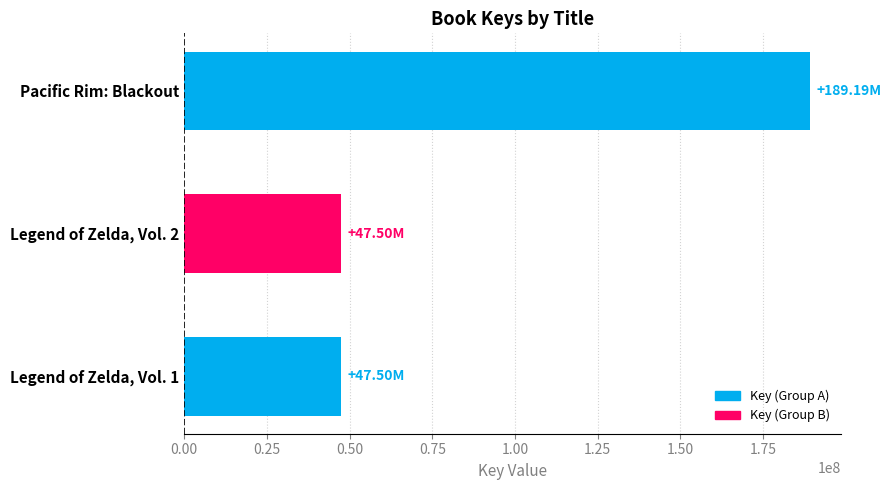

Which category has the highest value across all series?

Pacific Rim: Blackout